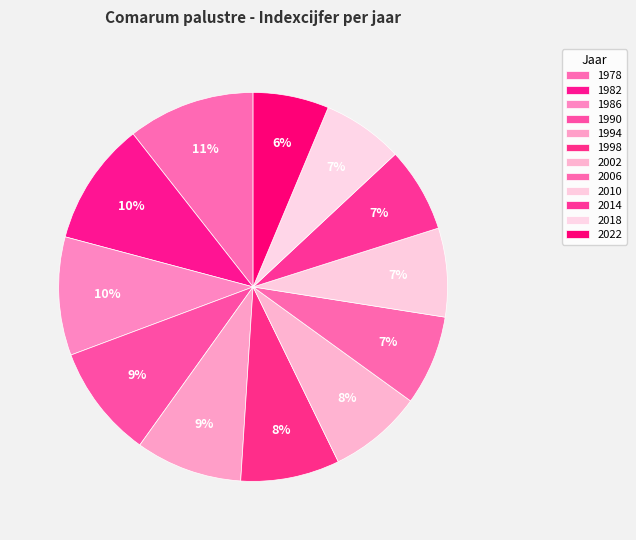

To the nearest percent, what is the difference between the 1986 and 1998 slice percentages?

2%